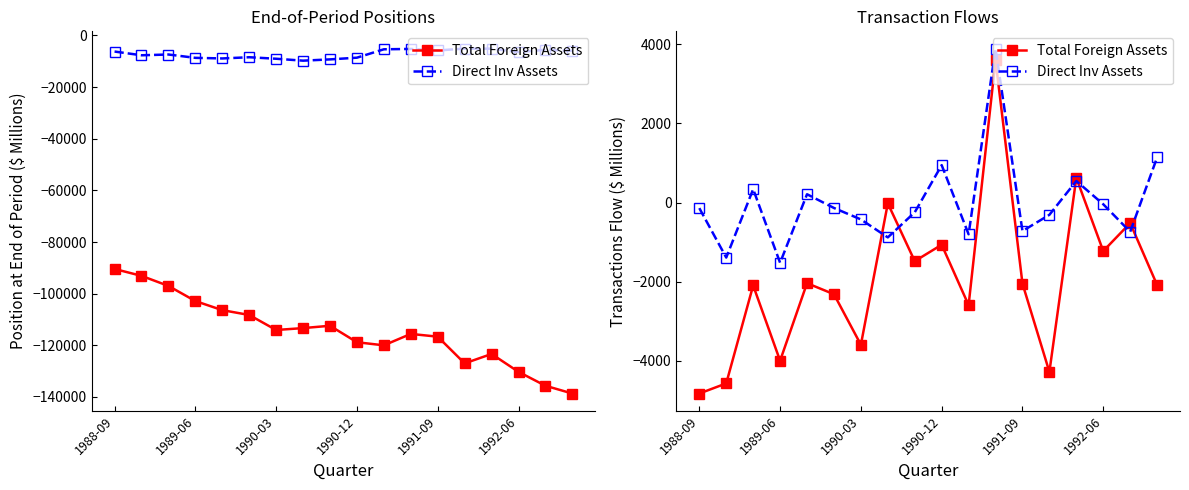

How many lines are shown in the chart?

2